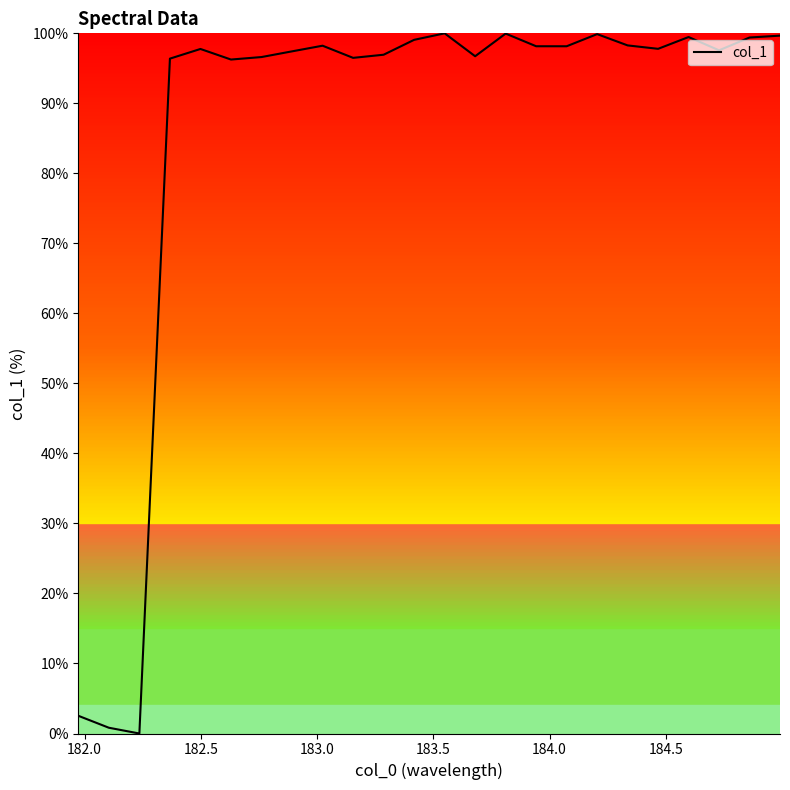

What is the difference between the maximum and minimum values?

100.0